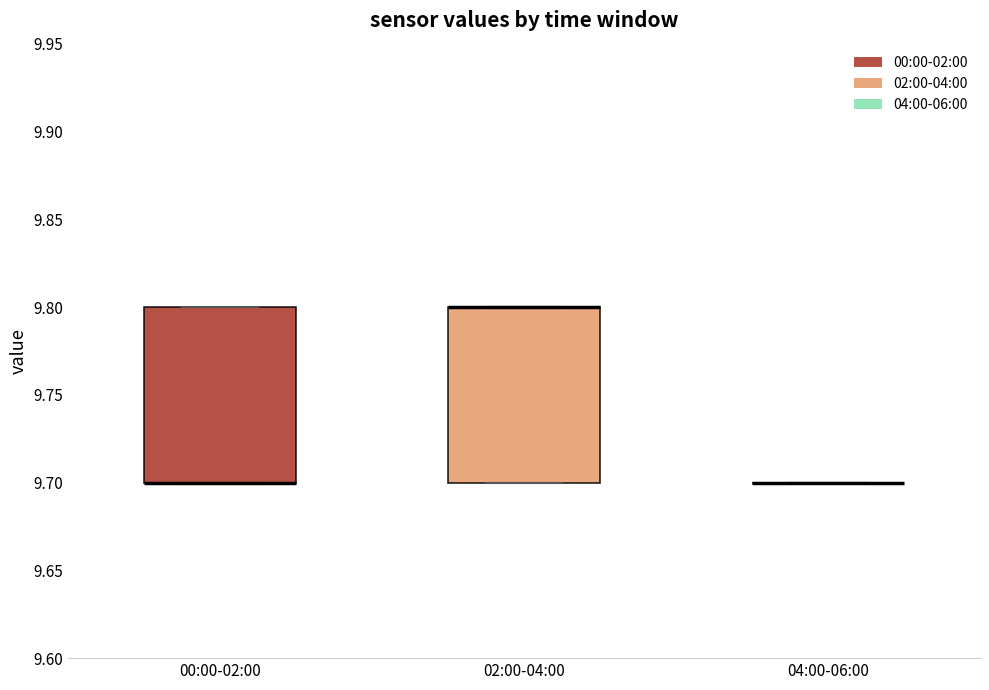

Where is the upper edge of the box for 02:00-04:00 on the y-axis? The values are not printed on the chart, so give them approximately, as read against the axis.

9.8